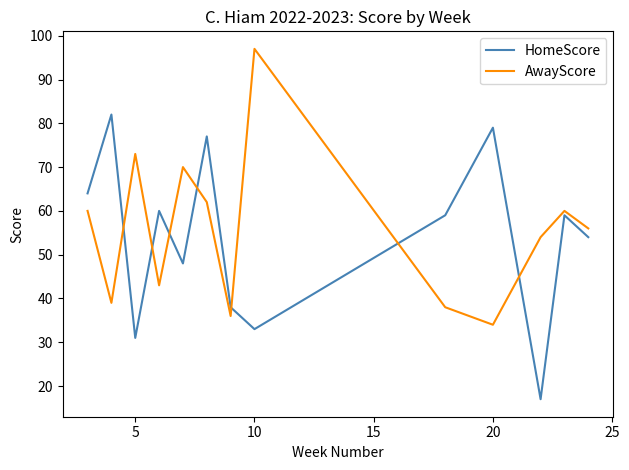

What is the maximum value shown in the chart?

97